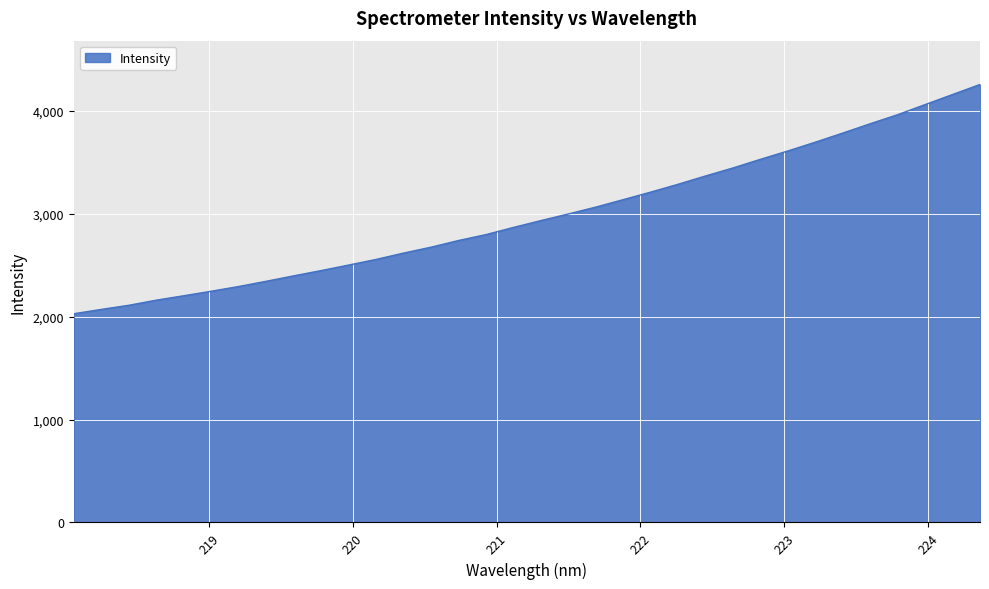

What is the maximum value shown in the chart?

4254.9